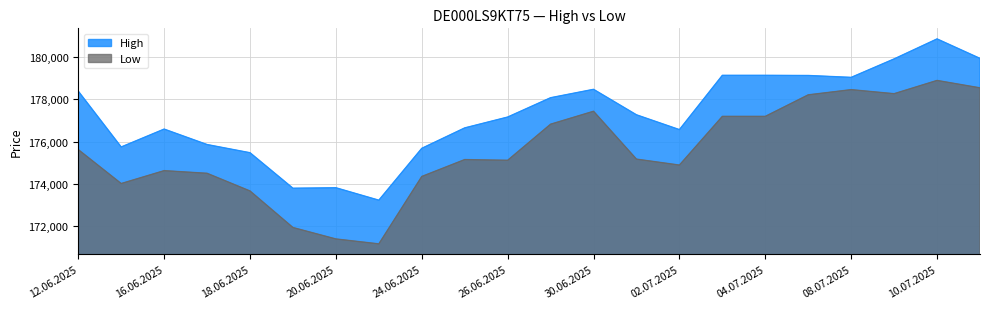

What is the sum of all Low values?

3862769